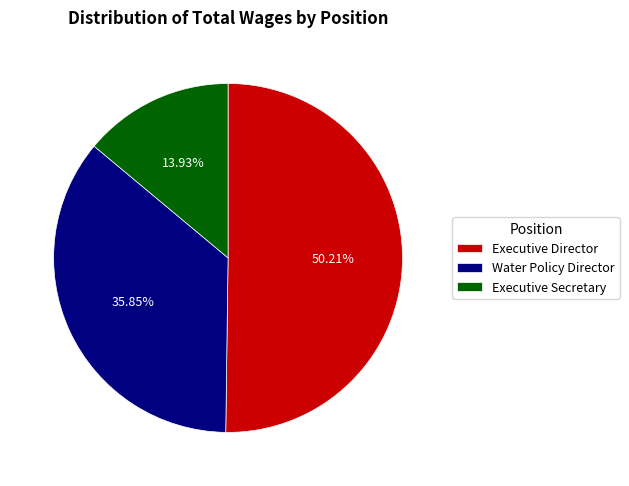

What is the total percentage of Water Policy Director and Executive Secretary?

49.8%